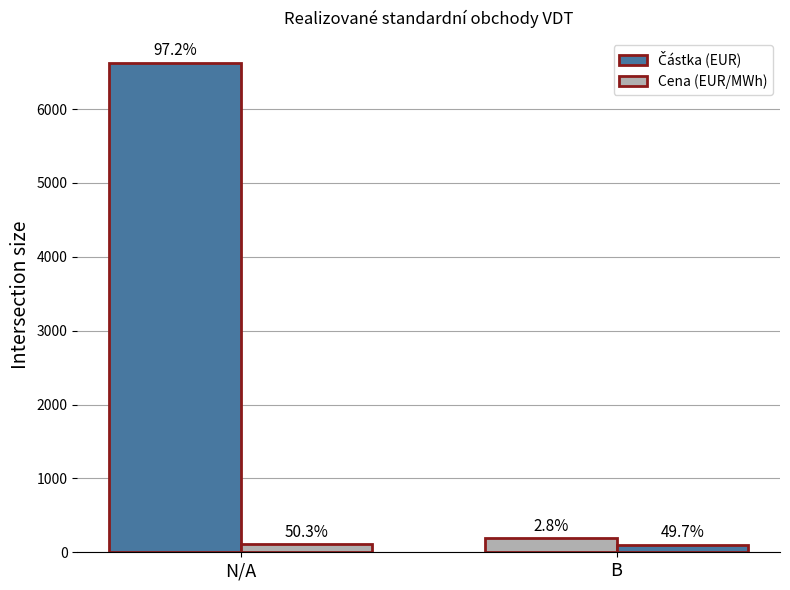

The value of Částka (EUR) at N/A is 1880.4. True or false?

False